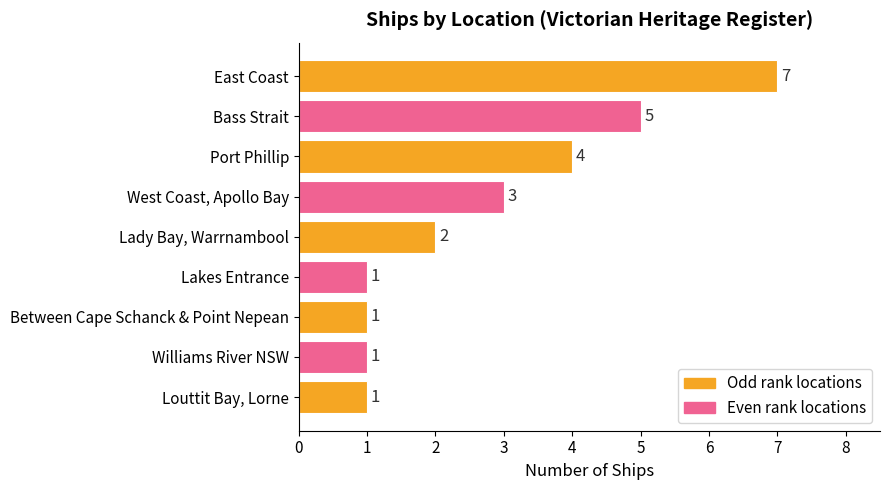

What is the label of the 9th bar from the bottom?

East Coast